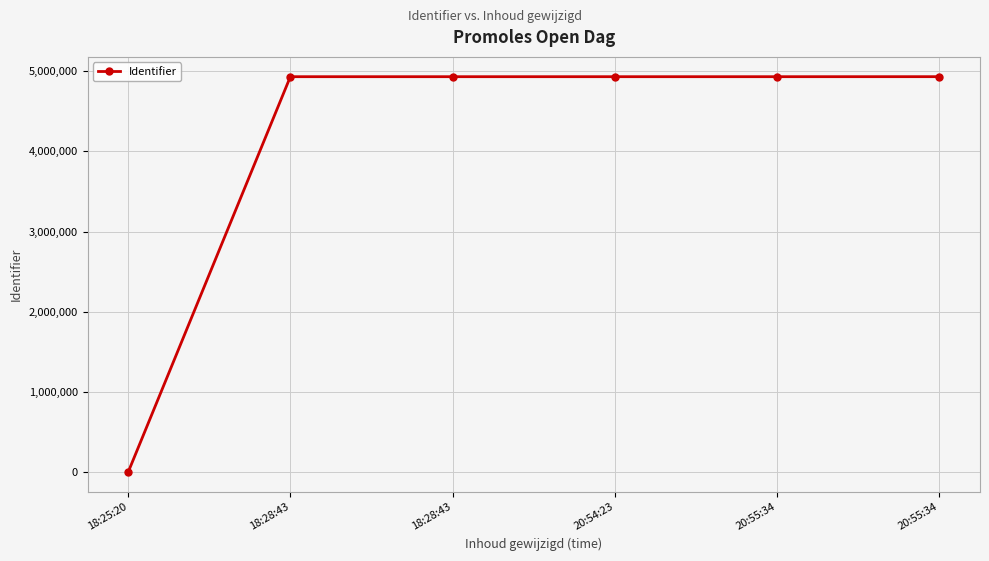

What is the difference between the values at 18:28:43 and 20:54:23?

7